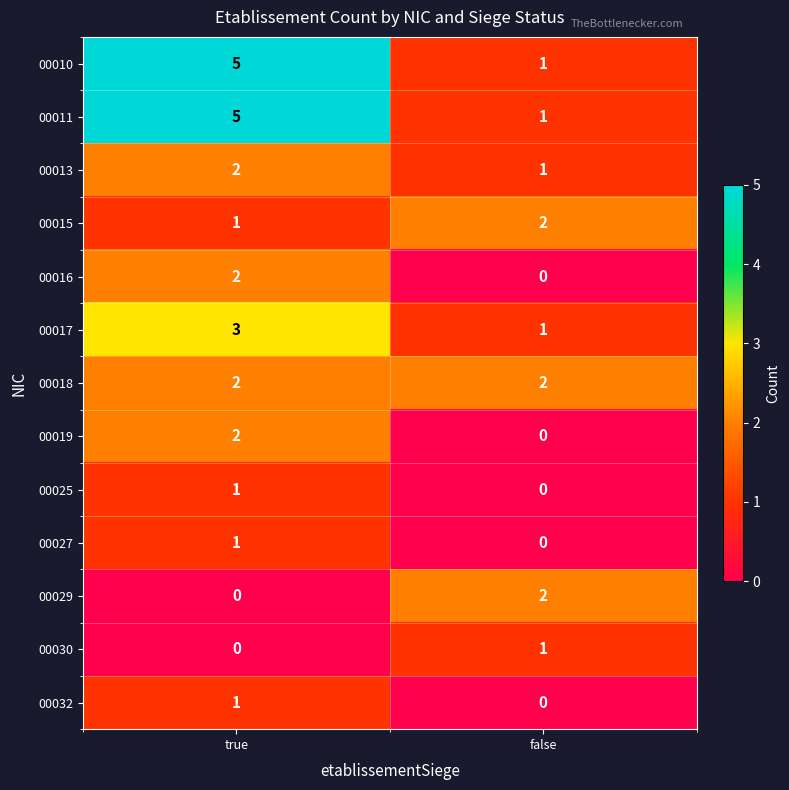

How many series are shown in this chart?

13